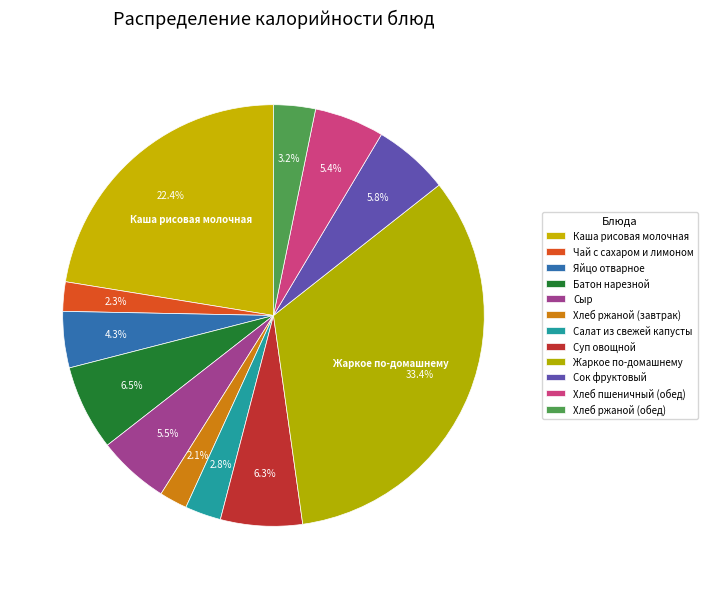

What percentage is NOT represented by Жаркое по-домашнему?

66.6%